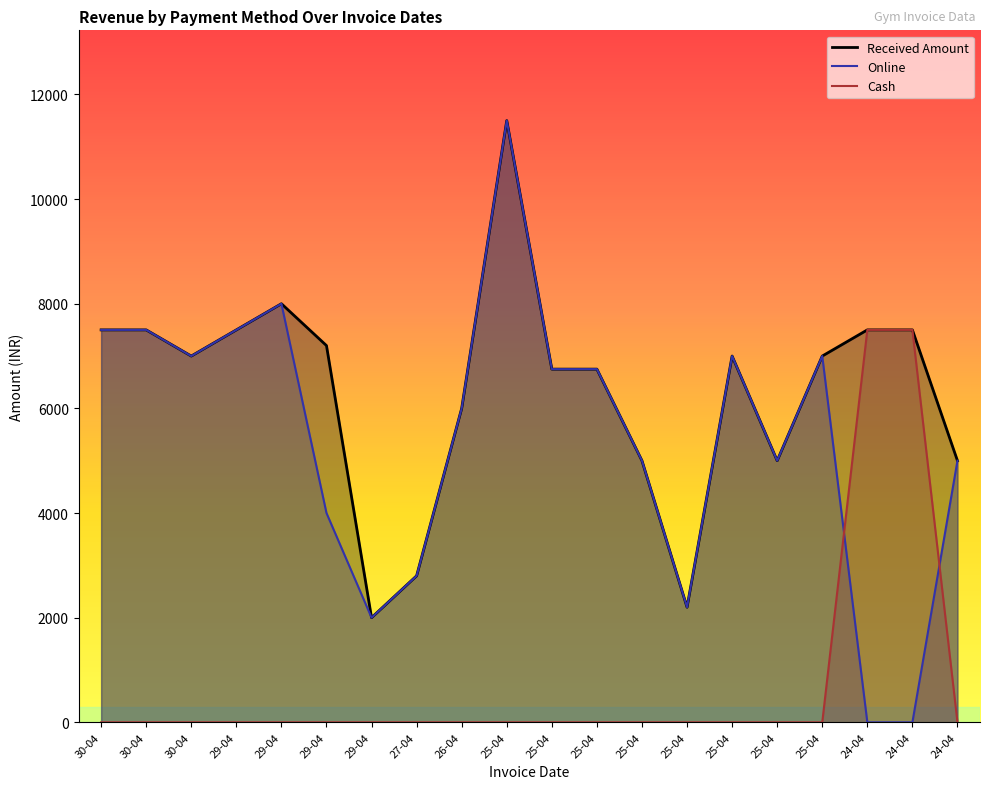

True or false: Online has more than 2 points higher than both neighbors.

True